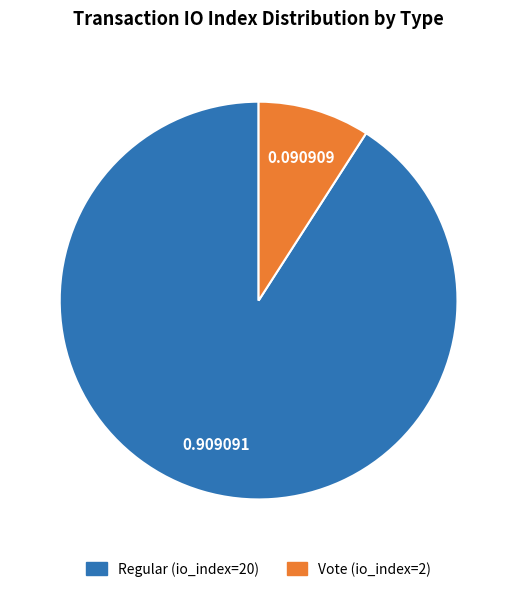

How many slices are in this pie chart?

2